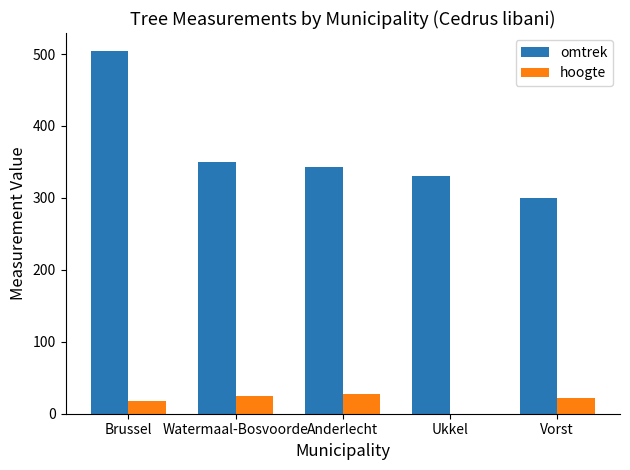

What is the sum of the omtrek values at Brussel and Ukkel?

834